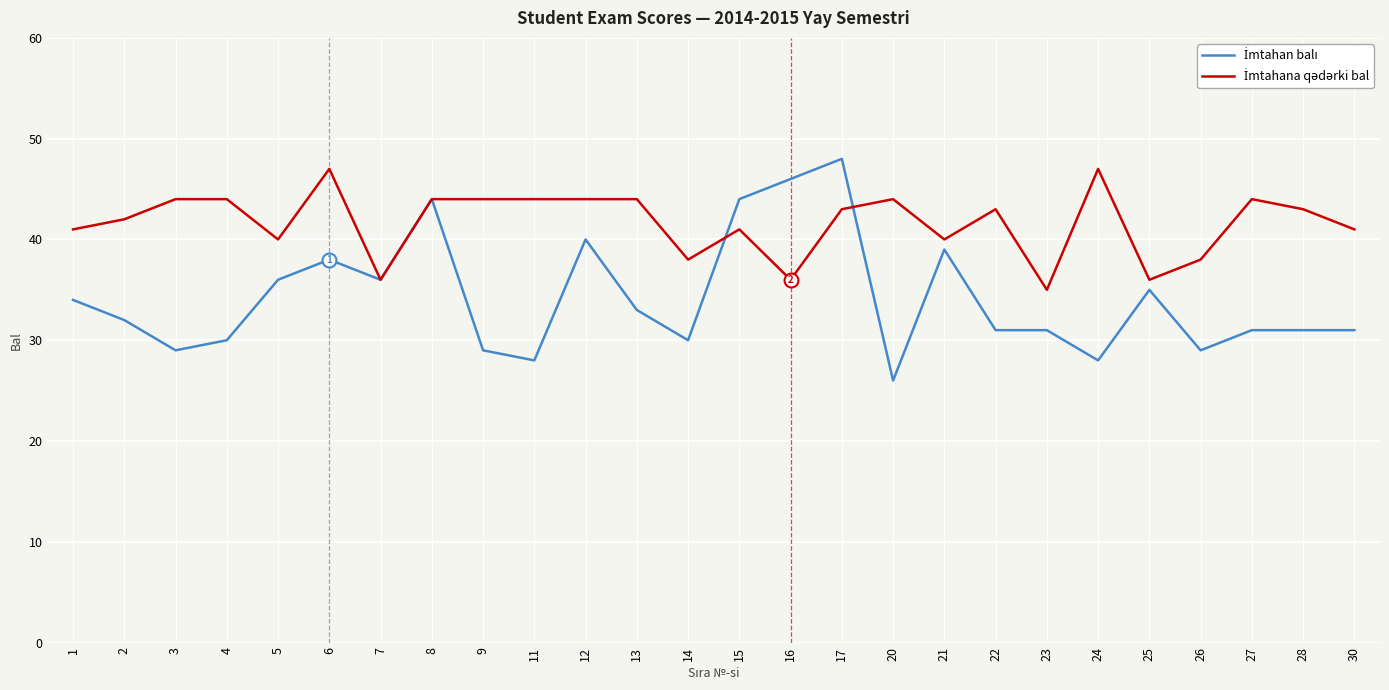

What is the total value across all series at 11?

72